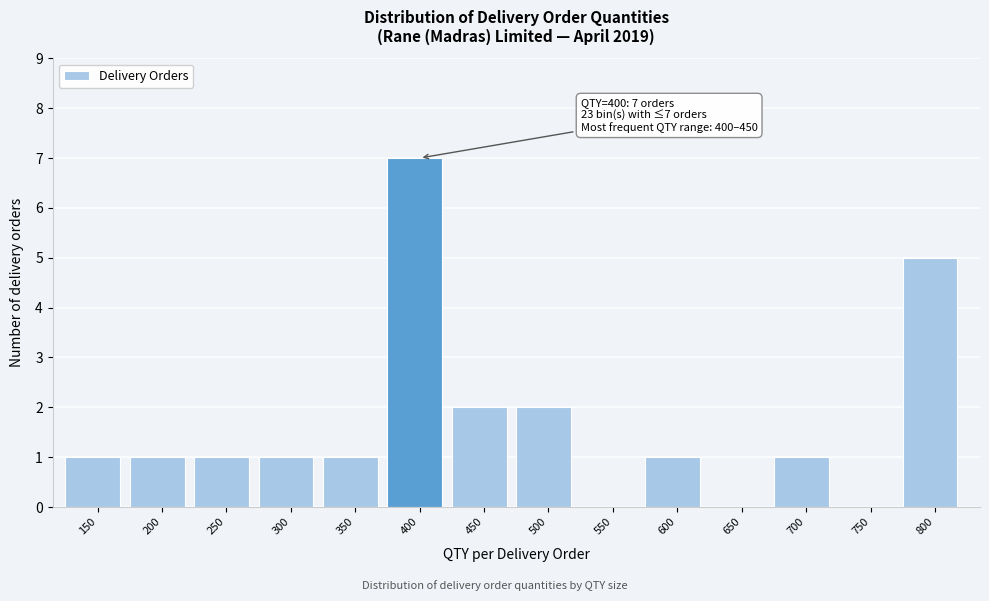

Reading left to right, what are all the values shown in this chart?

150=1	200=1	250=1	300=1	350=1	400=7	450=2	500=2	550=0	600=1	650=0	700=1	750=0	800=5